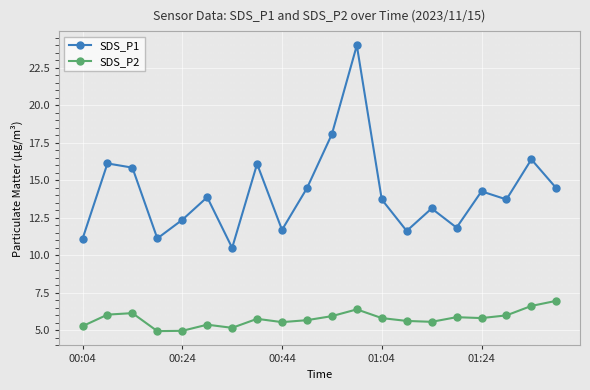

What is the average value of the SDS_P2 series?

5.8